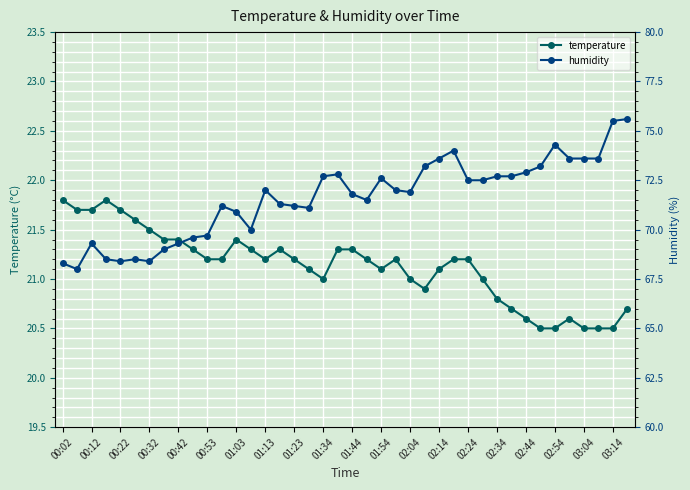

True or false: temperature and humidity intersect in this chart.

False